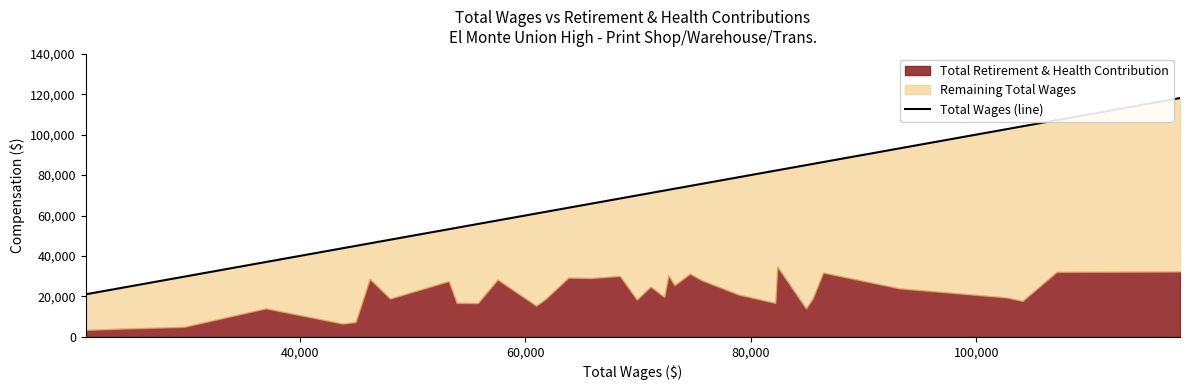

The chart shows a value of 23366 at 6. True or false?

False